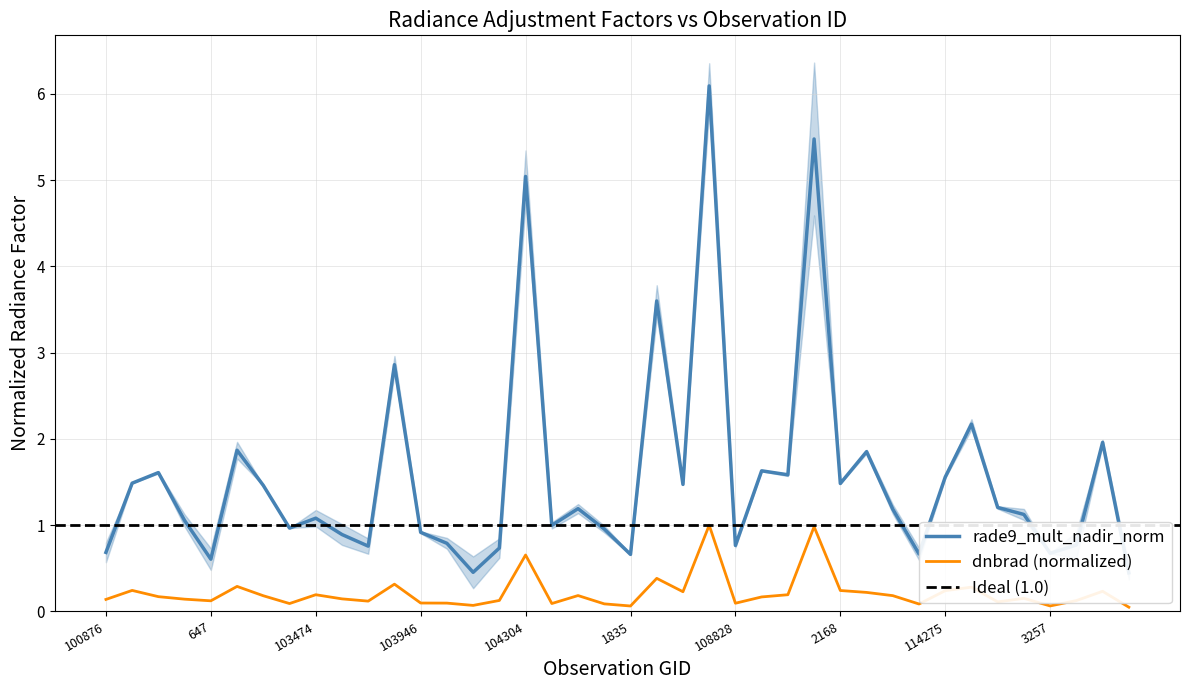

Reading left to right, list all the values displayed in this chart.

dnbrad: 0.1	0.2	0.2	0.1	0.1	0.3	0.2	0.1	0.2	0.1	0.1	0.3	0.1	0.1	0.1	0.1	0.7	0.1	0.2	0.1	0.1	0.4	0.2	1.0	0.1	0.2	0.2	1.0	0.2	0.2	0.2	0.1	0.2	0.3	0.1	0.2	0.1	0.1	0.2	0.0
rade9_mult_nadir_norm: 0.7	1.5	1.6	1.1	0.6	1.9	1.5	1.0	1.1	0.9	0.8	2.9	0.9	0.8	0.5	0.7	5.0	1.0	1.2	1.0	0.7	3.6	1.5	6.1	0.8	1.6	1.6	5.5	1.5	1.9	1.2	0.7	1.6	2.2	1.2	1.1	0.7	0.8	2.0	0.4